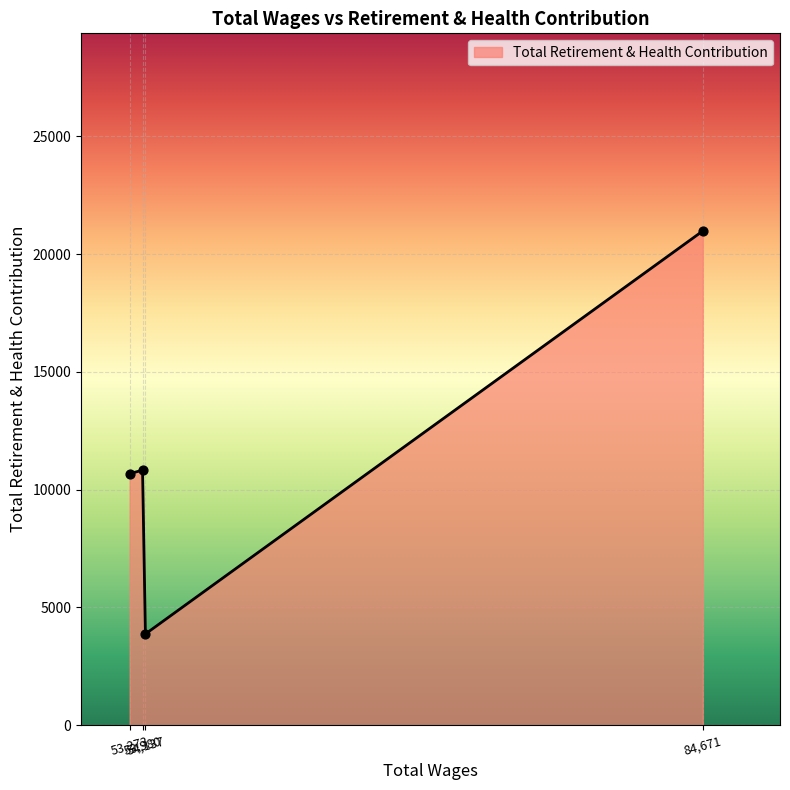

True or false: the data has more than 1 interior local peaks.

False